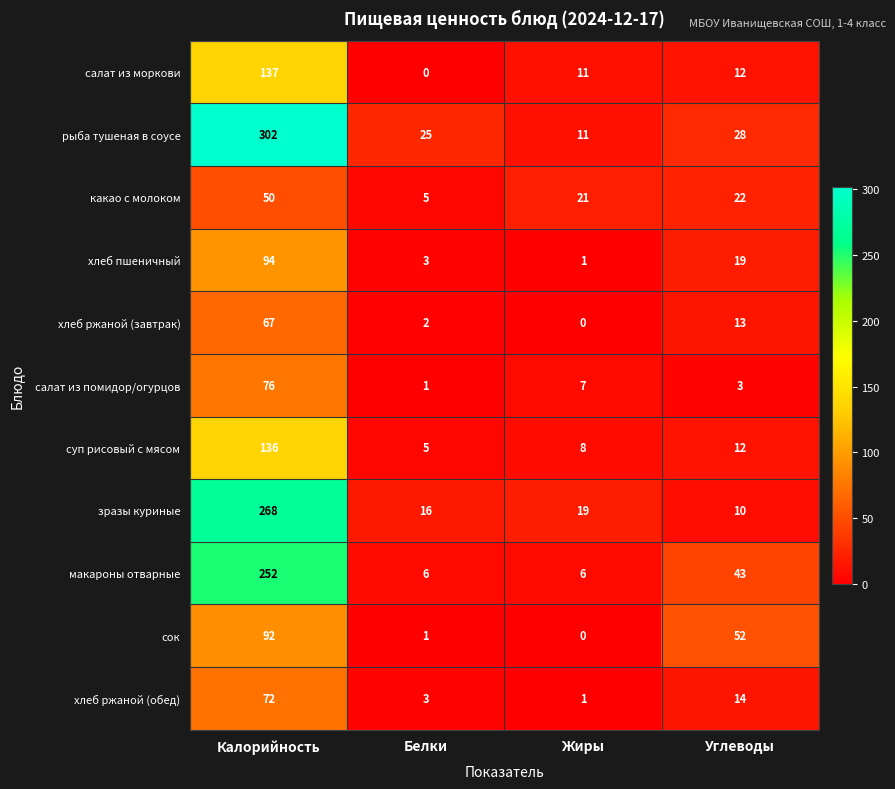

Which category has the highest value in the салат из моркови series?

Калорийность